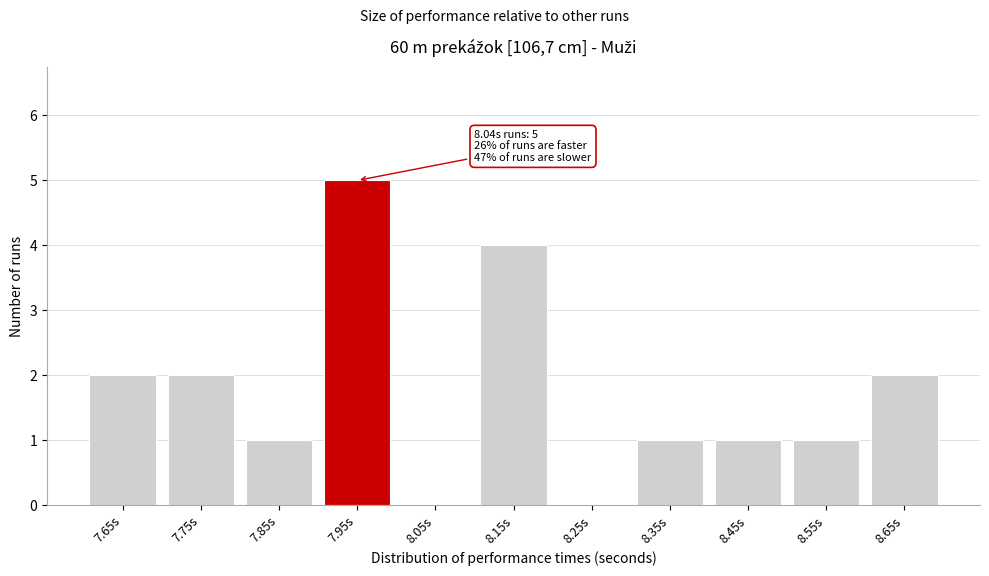

Reading left to right, transcribe all the data shown in this chart.

7.65s=2	7.75s=2	7.85s=1	7.95s=5	8.05s=0	8.15s=4	8.25s=0	8.35s=1	8.45s=1	8.55s=1	8.65s=2